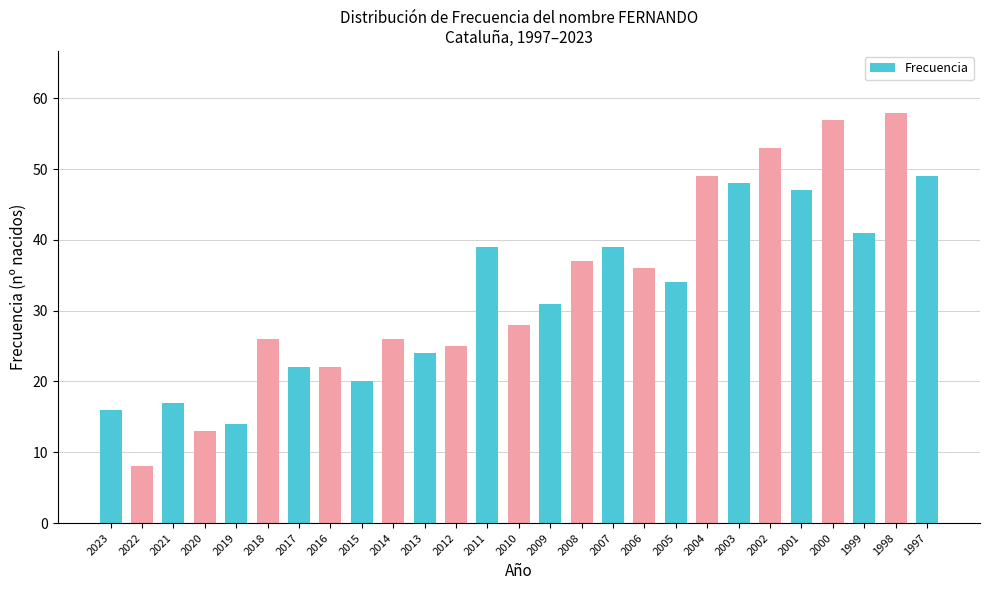

What is the sum of all values?

879